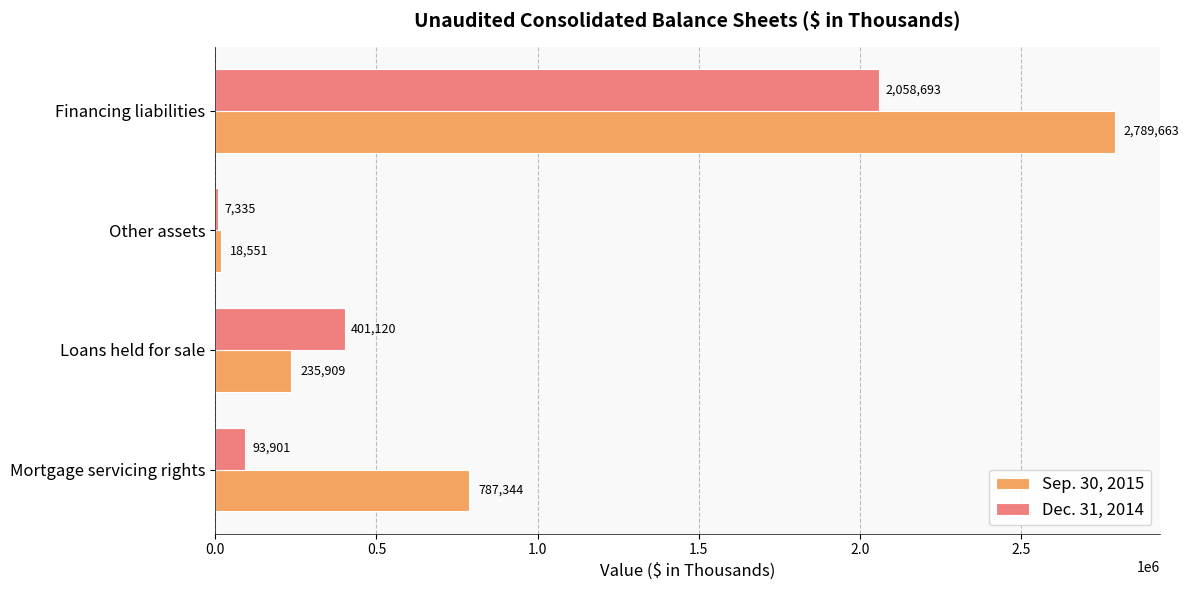

At which category is the sum across all series the highest?

Financing liabilities